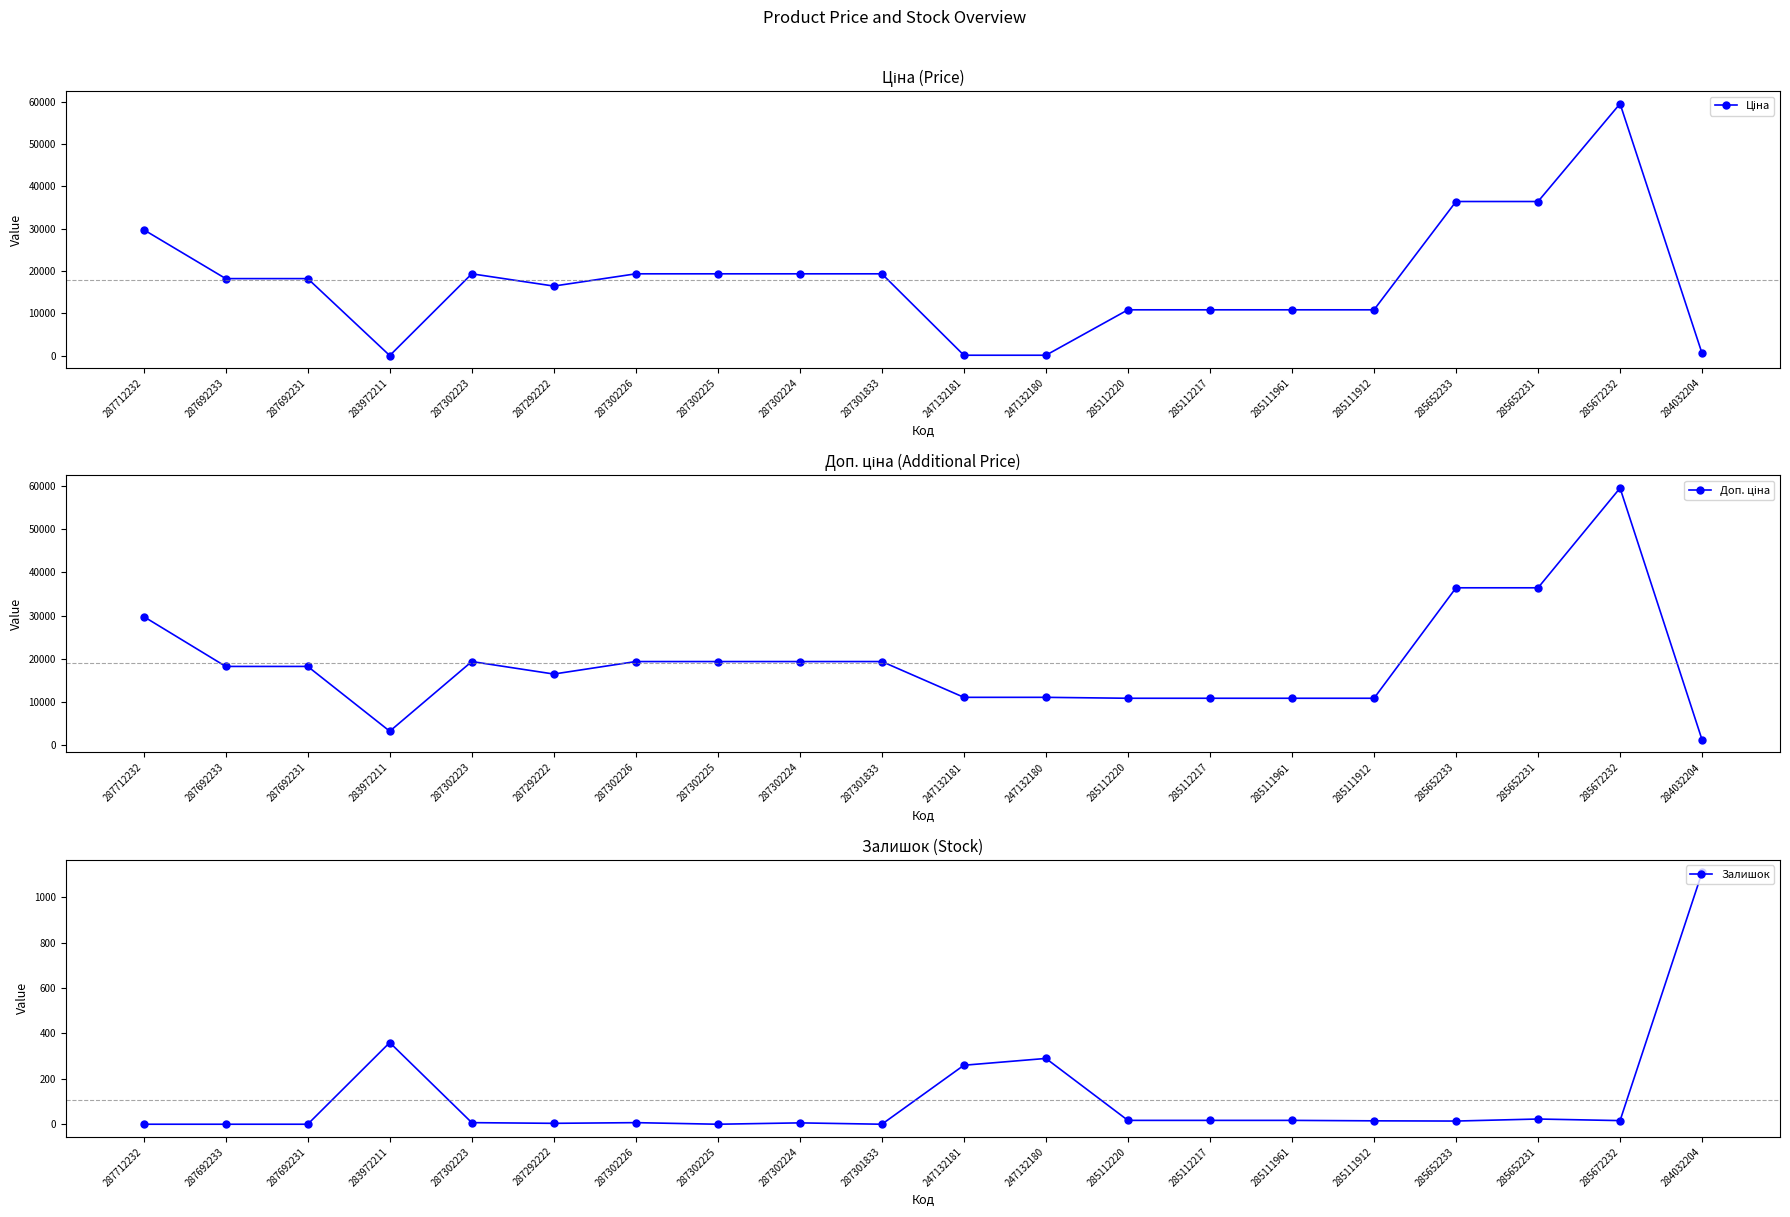

Which series has the largest range (max minus min)?

Ціна